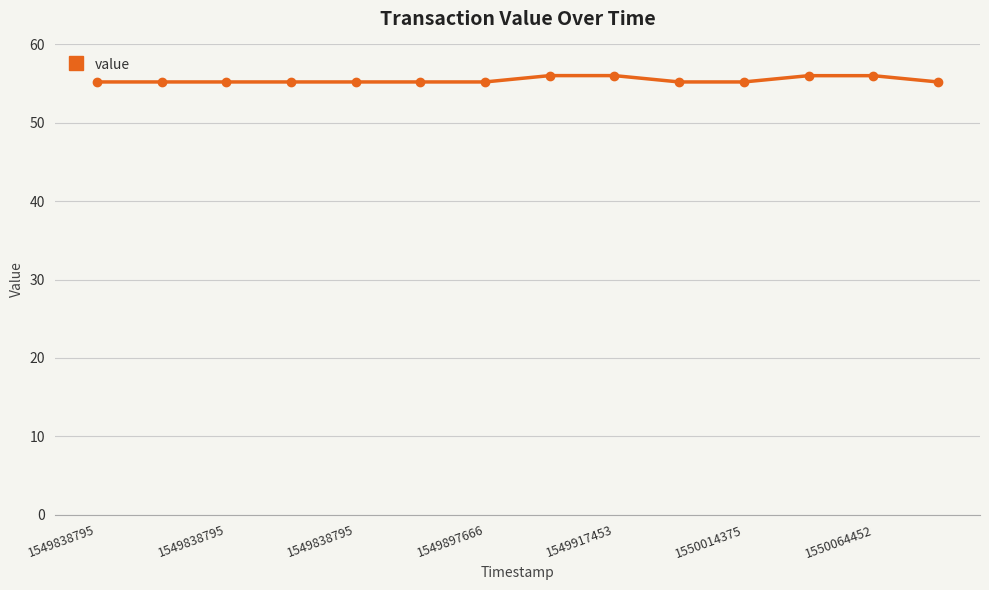

What is the smallest value displayed?

55.2